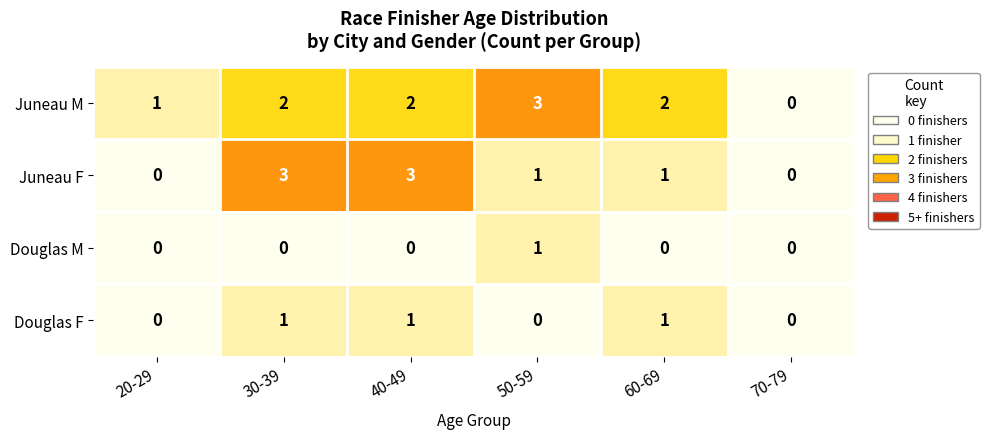

Which series has the largest total across all categories?

Juneau M